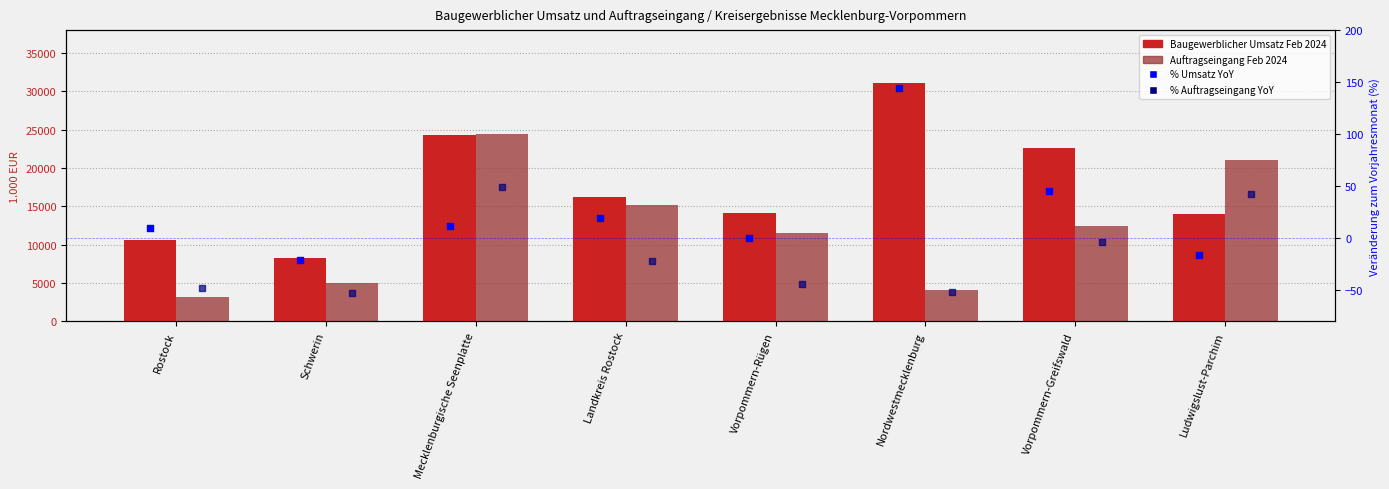

What are all the series names shown in the legend?

Baugewerblicher Umsatz Feb 2024, Auftragseingang Feb 2024, % Umsatz YoY, % Auftragseingang YoY